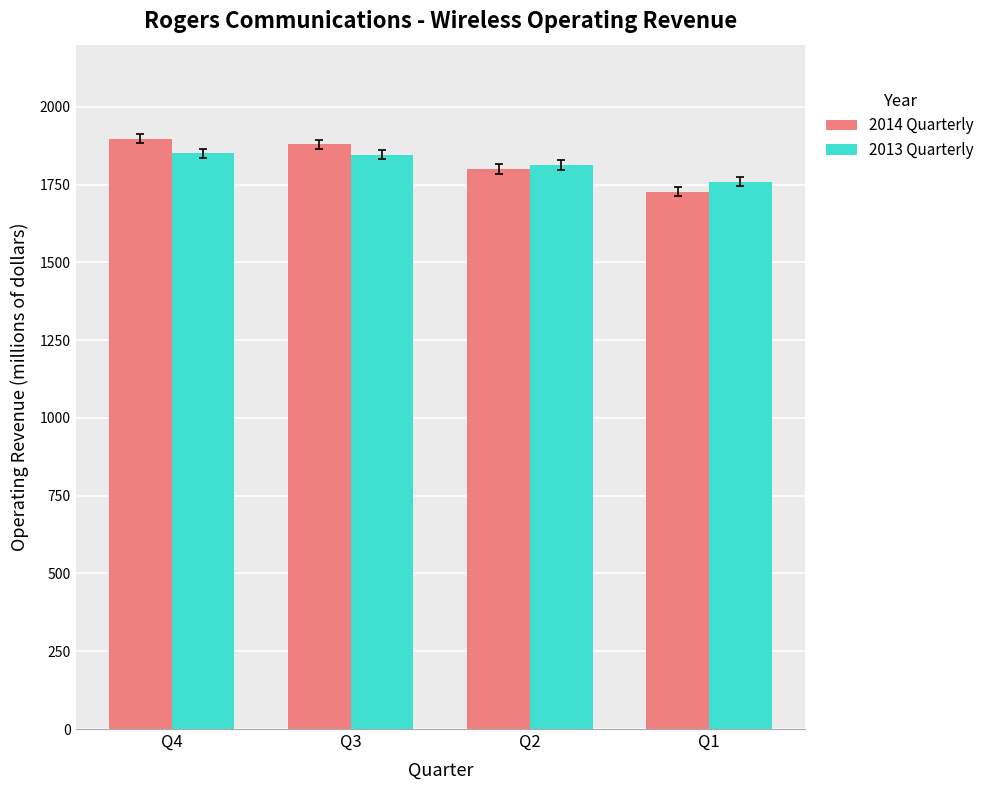

The value of 2013 Quarterly at Q1 is 2351. True or false?

False